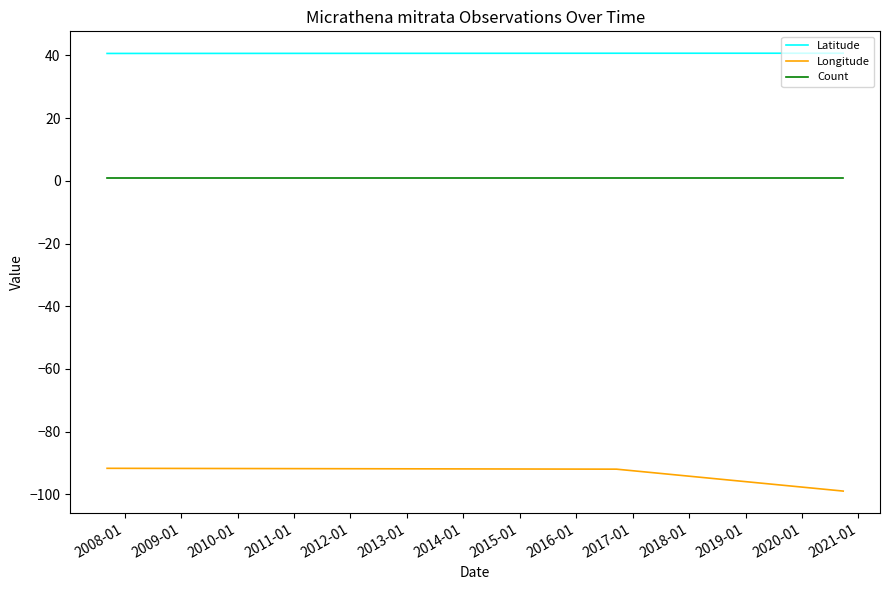

What are all the series names shown in the legend?

Latitude, Longitude, Count